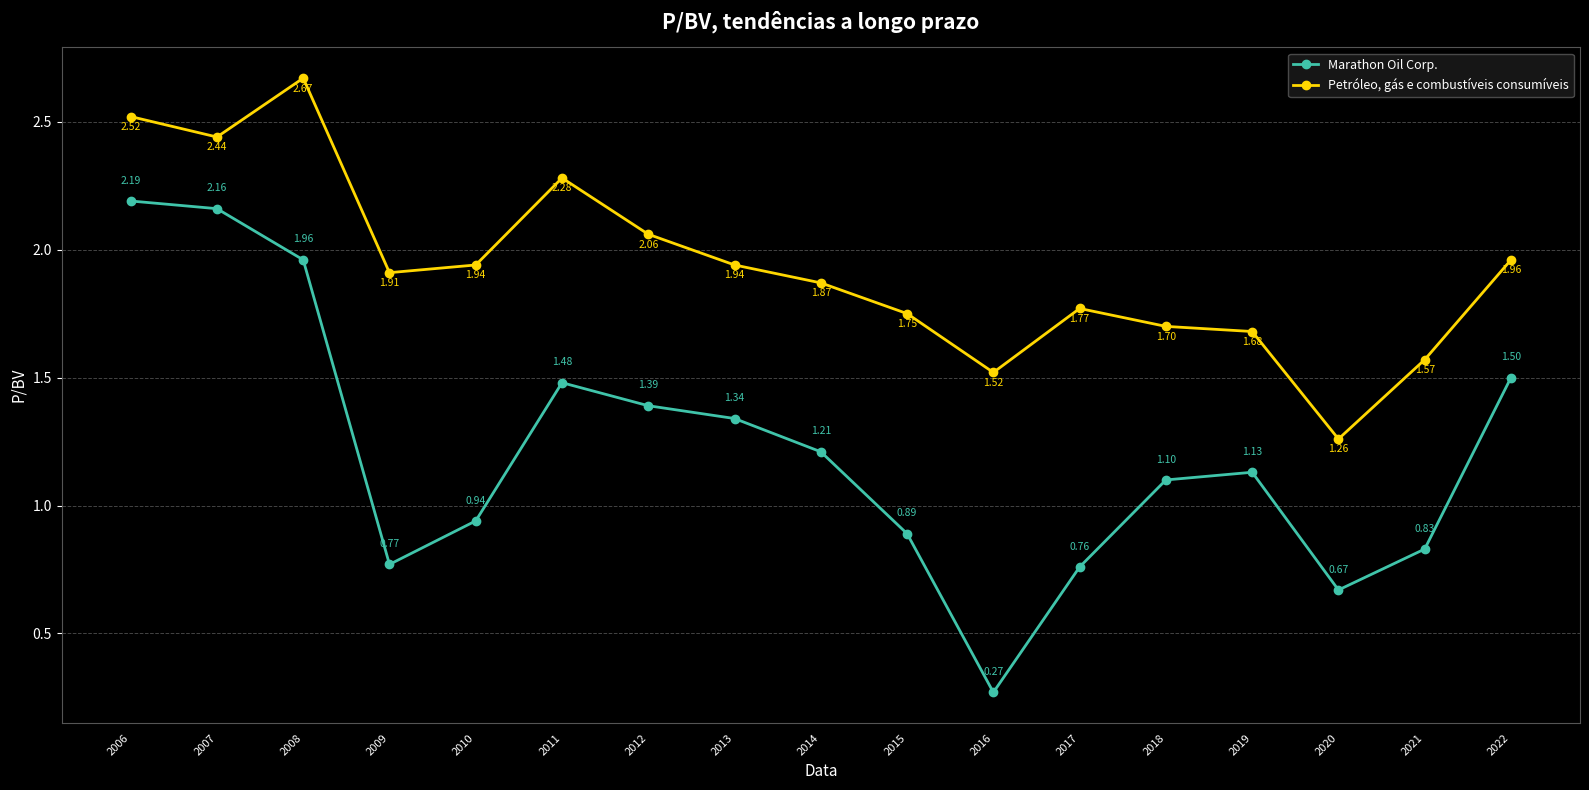

Which series has the widest spread of values?

Marathon Oil Corp.